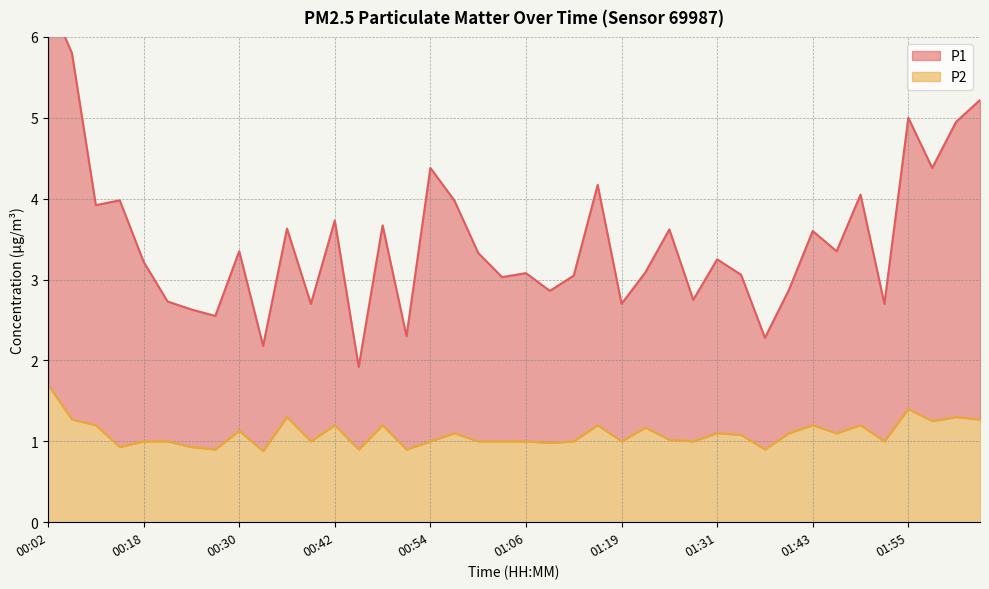

What is the value of the P1 point at the 2nd from the left?

5.8